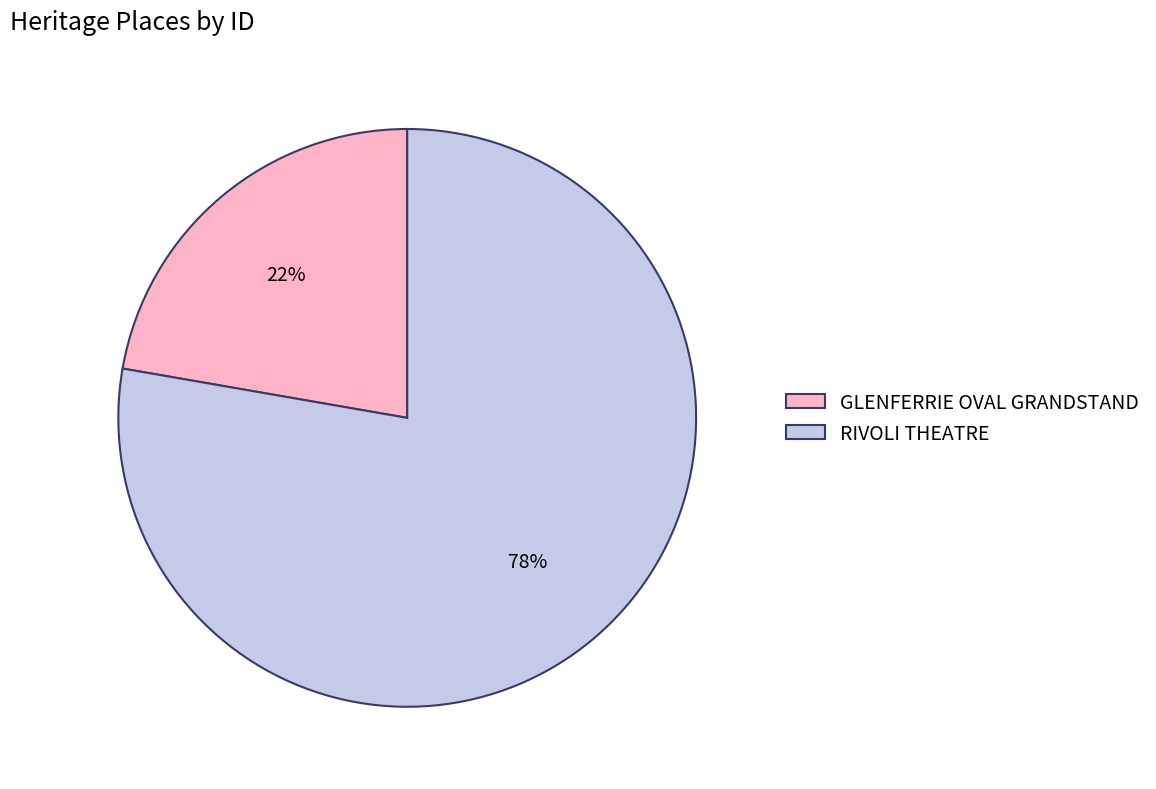

What is the ratio of the value at GLENFERRIE OVAL GRANDSTAND to the value at RIVOLI THEATRE?

0.3